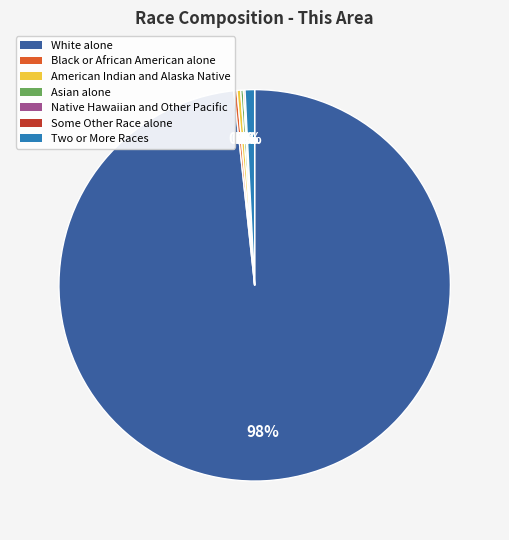

To the nearest percent, what is the average slice percentage?

14%